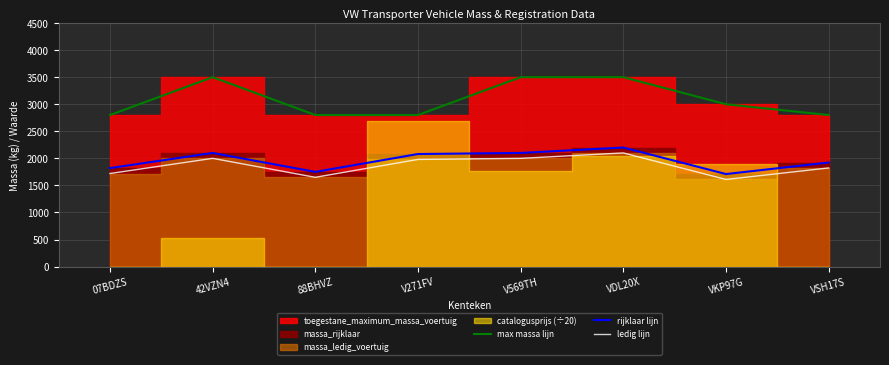

True or false: rijklaar lijn has more than 1 interior local peaks.

True